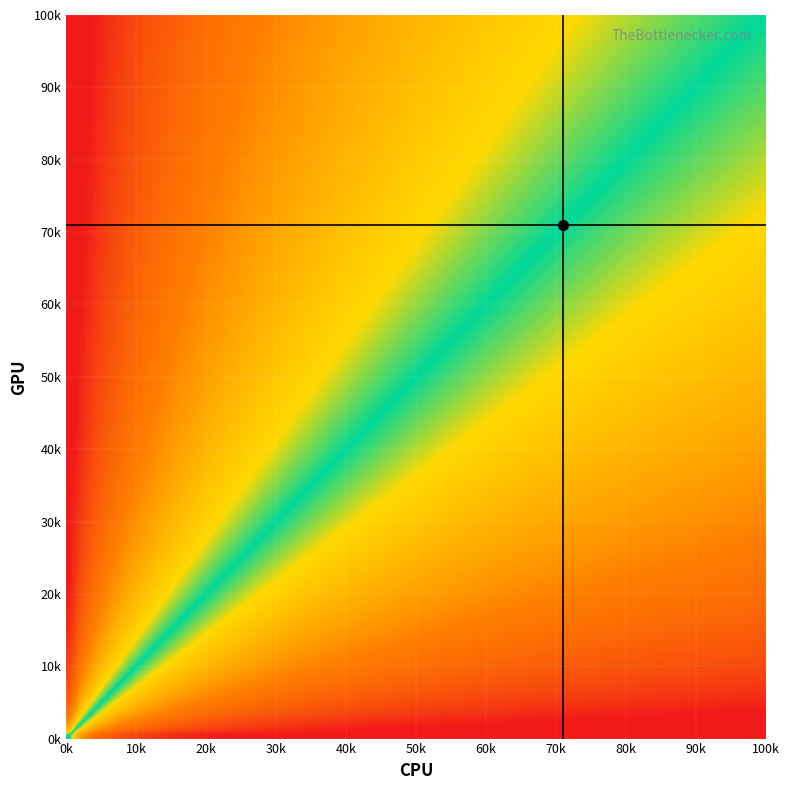

Count the number of categories in the chart.

25